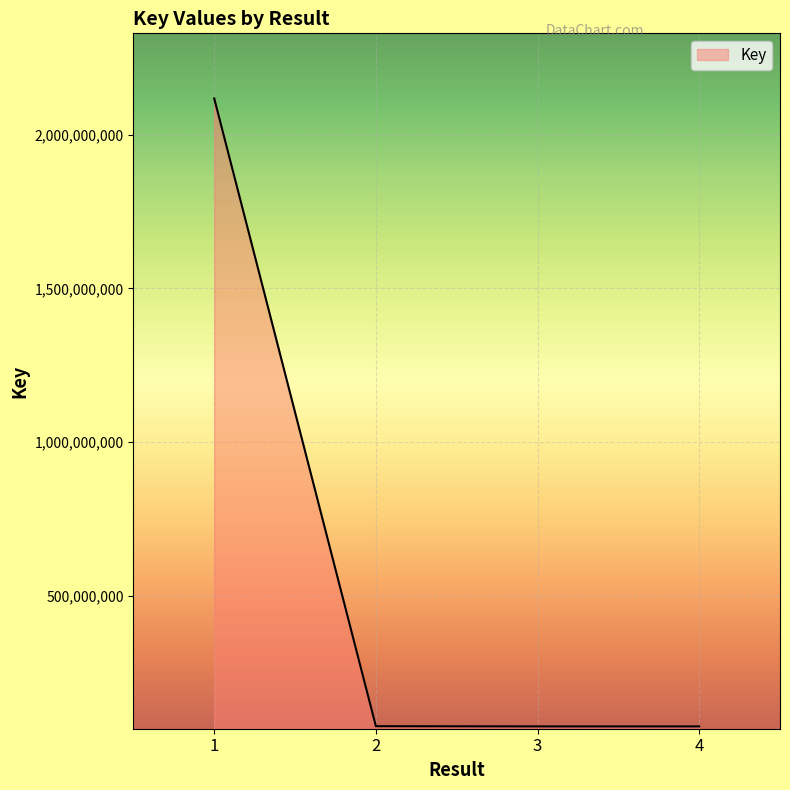

What is the difference between the second highest and second lowest values?

675111